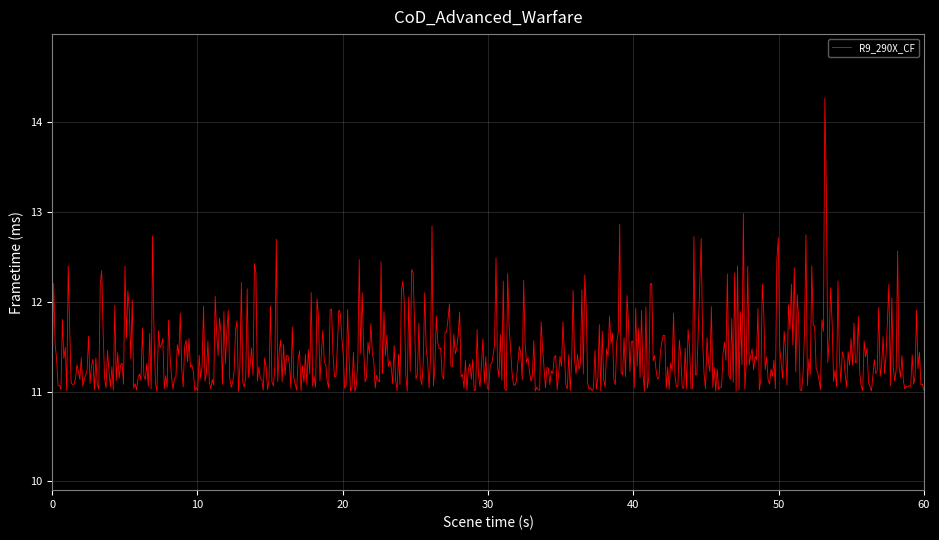

What is the maximum value shown in the chart?

14.3